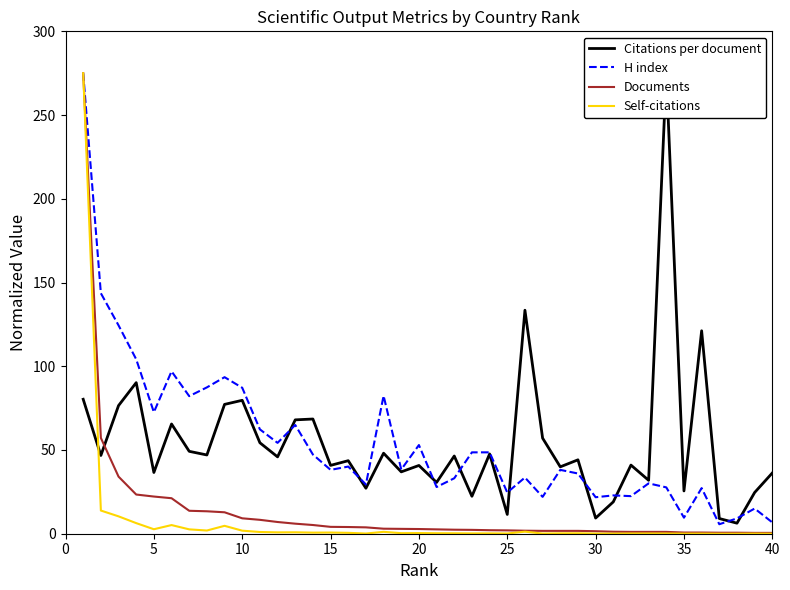

What is the maximum value for Self-citations?

275.0